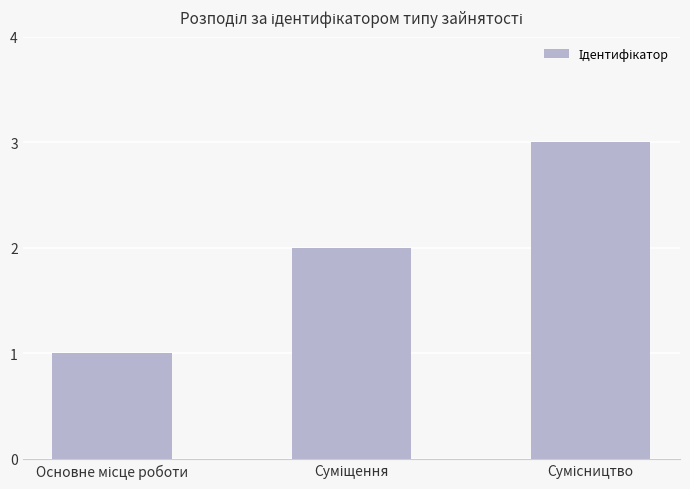

Reading left to right, what are all the values shown in this chart?

1	2	3